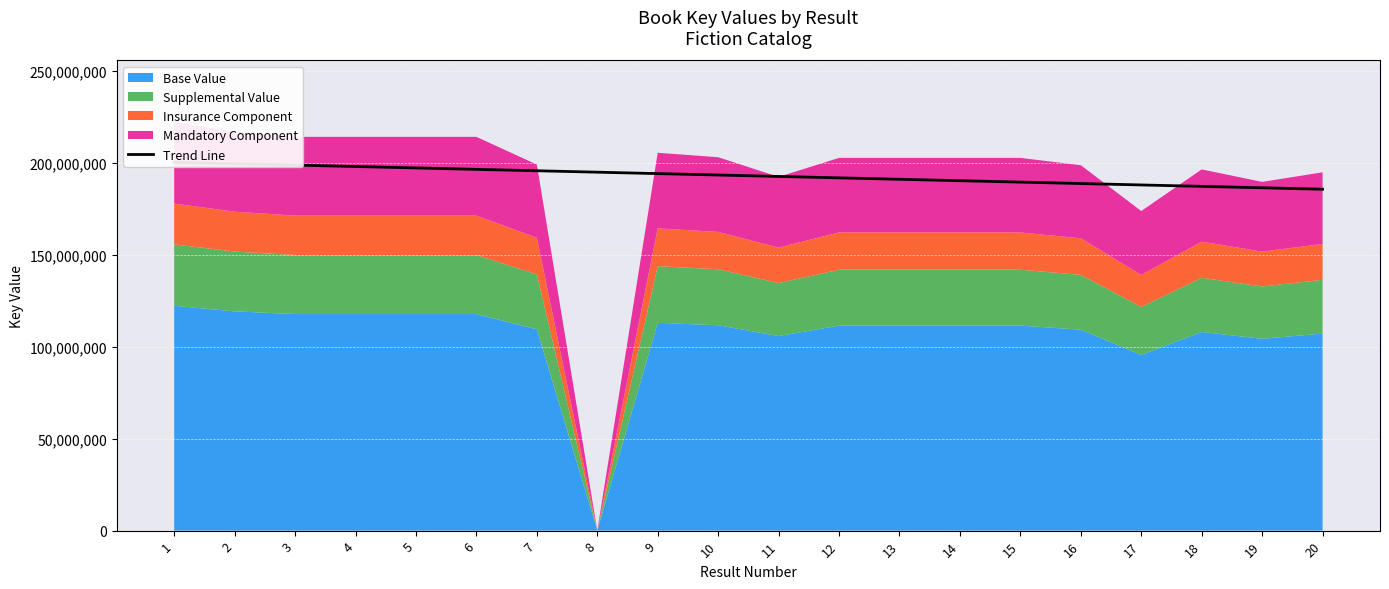

Reading left to right, transcribe all the data shown in this chart.

1=200432851.1	2=199660924.8	3=198888998.5	4=198117072.1	5=197345145.8	6=196573219.5	7=195801293.1	8=195029366.8	9=194257440.5	10=193485514.2	11=192713587.8	12=191941661.5	13=191169735.2	14=190397808.9	15=189625882.5	16=188853956.2	17=188082029.9	18=187310103.5	19=186538177.2	20=185766250.9